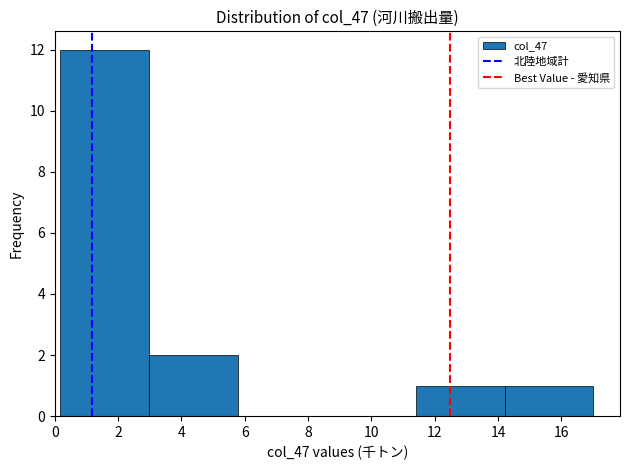

What is the height of the bar covering 14.2 to 17.0 on the x-axis? Neither the bar edges nor the heights are printed on the chart, so give them approximately, as read against the axes.

1